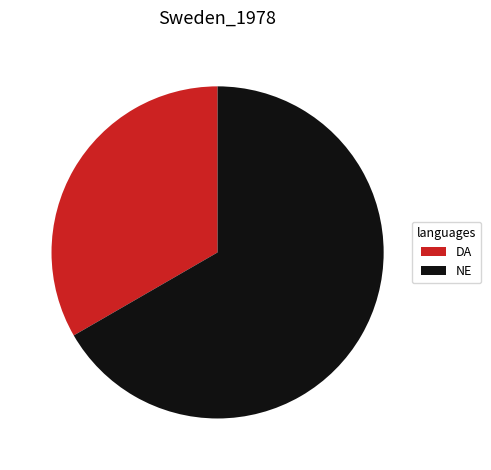

Count the number of slices in the pie.

2